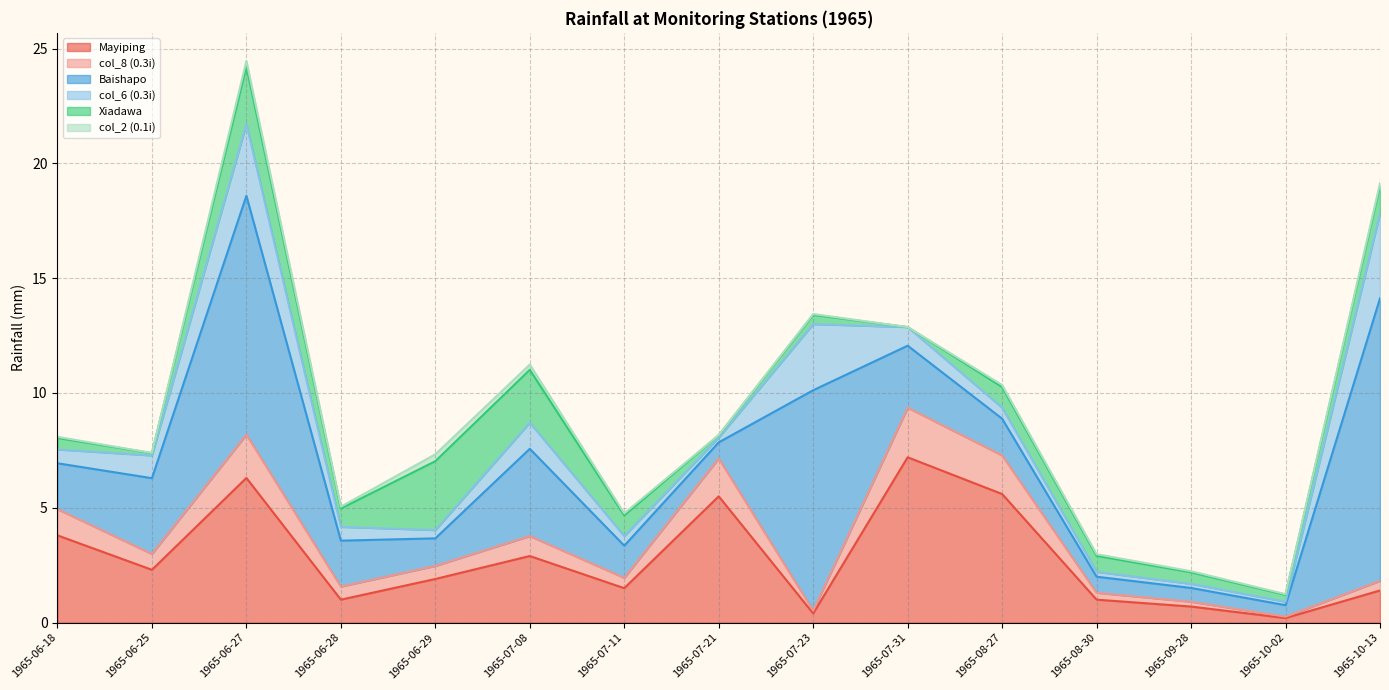

How many data points in Mayiping are above 1?

10